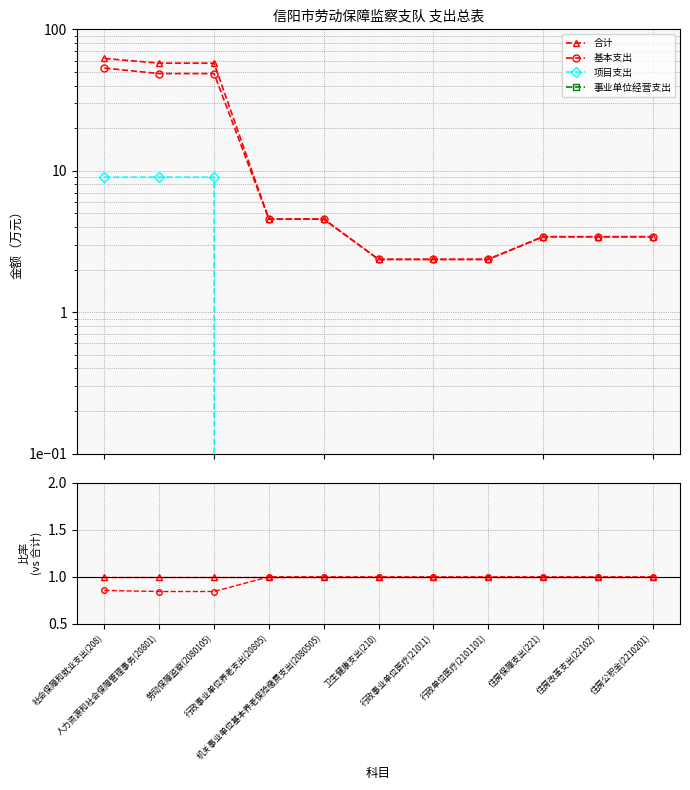

How many lines are shown in the chart?

4